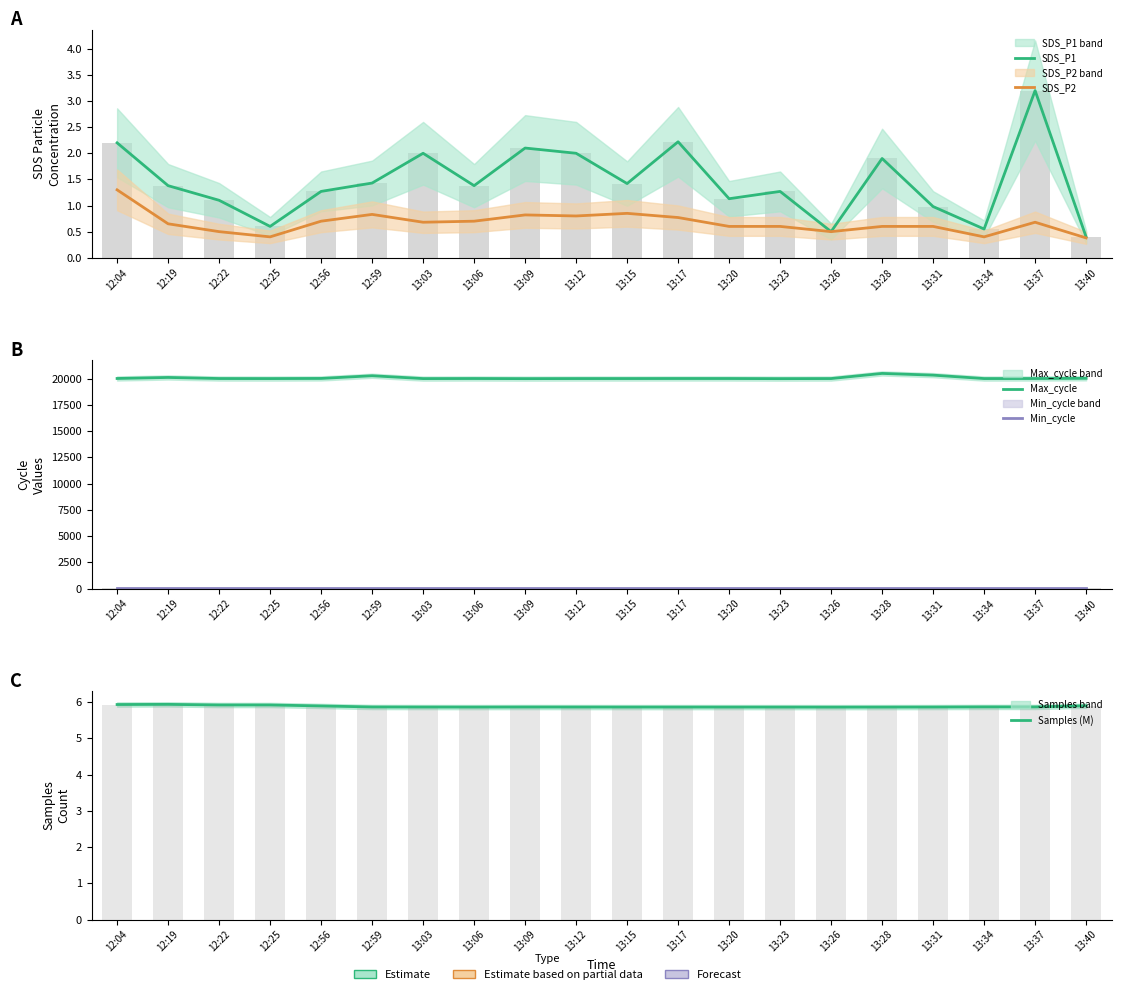

Which category has the highest value in the SDS_P1 series?

13:37